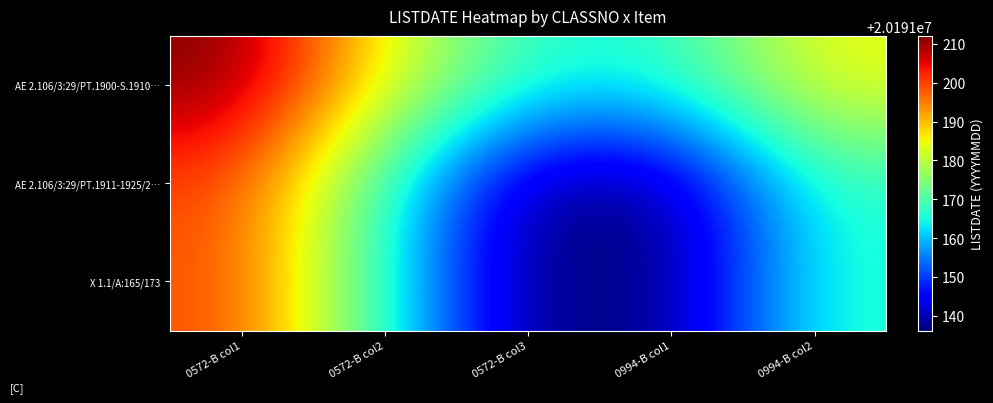

Reading right to left, what are all the values shown in this chart?

AE 2.106/3:29/PT.1900-S.1910…: 0994-B col2=20191184.8	0994-B col1=20191166.2	0572-B col3=20191166.2	0572-B col2=20191184.8	0572-B col1=20191212.0
AE 2.106/3:29/PT.1911-1925/2…: 0994-B col2=20191166.2	0994-B col1=20191136.3	0572-B col3=20191136.3	0572-B col2=20191166.2	0572-B col1=20191199.4
X 1.1/A:165/173: 0994-B col2=20191166.2	0994-B col1=20191136.3	0572-B col3=20191136.3	0572-B col2=20191166.2	0572-B col1=20191199.4